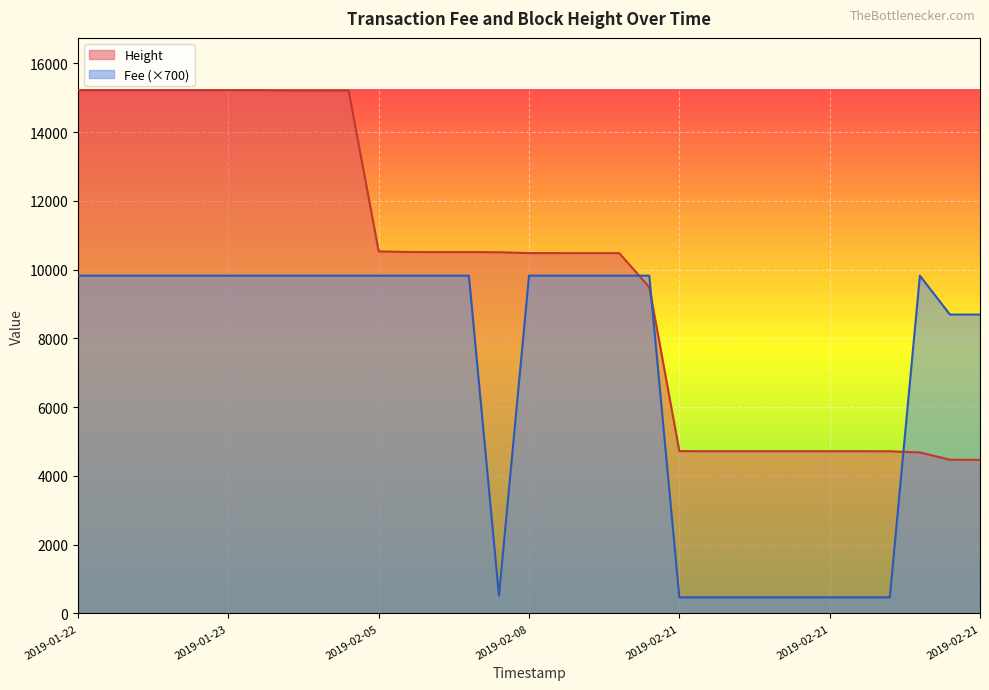

List the series in order of their overall mean, highest first.

Height, Fee (×700)